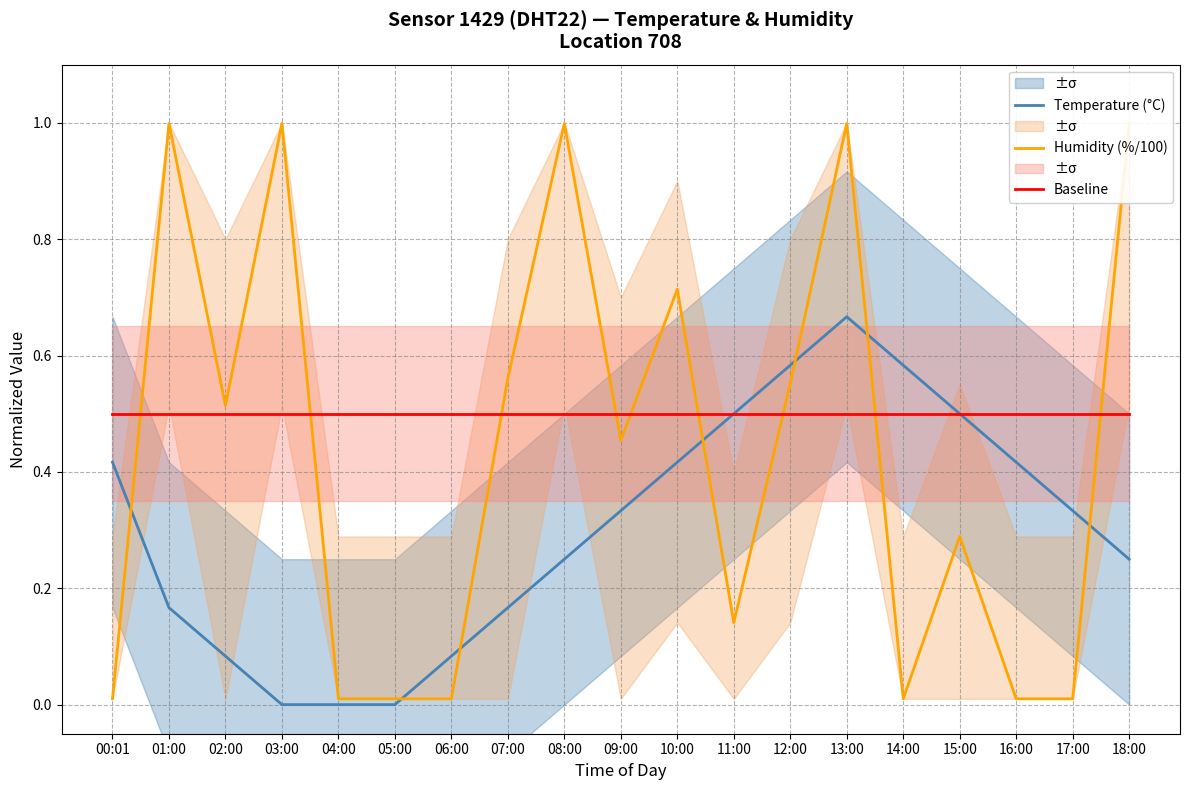

Which has a higher value, 18:00 or 00:01?

00:01